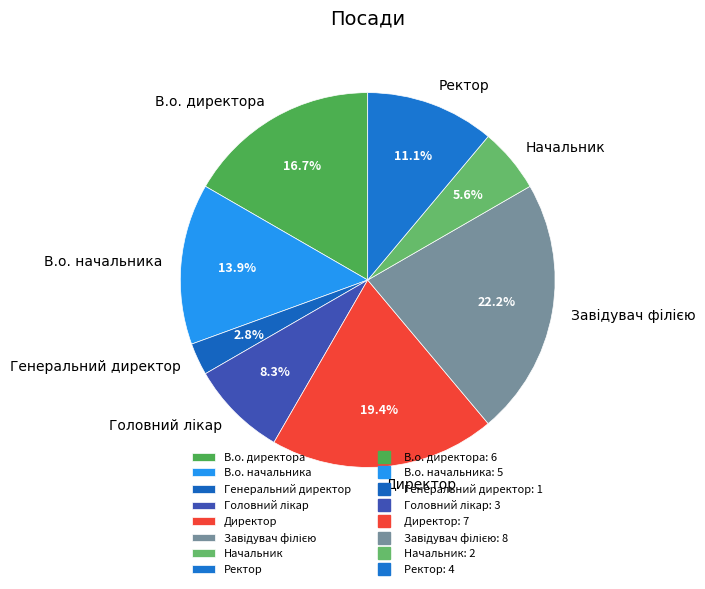

What is the smallest slice in the pie chart?

Генеральний директор